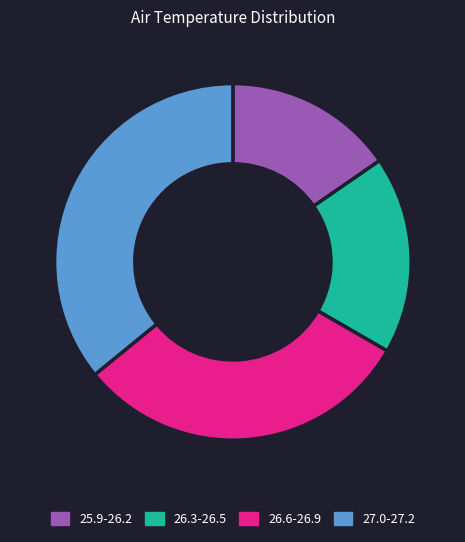

True or false: 26.6-26.9 accounts for 31% of the total.

True